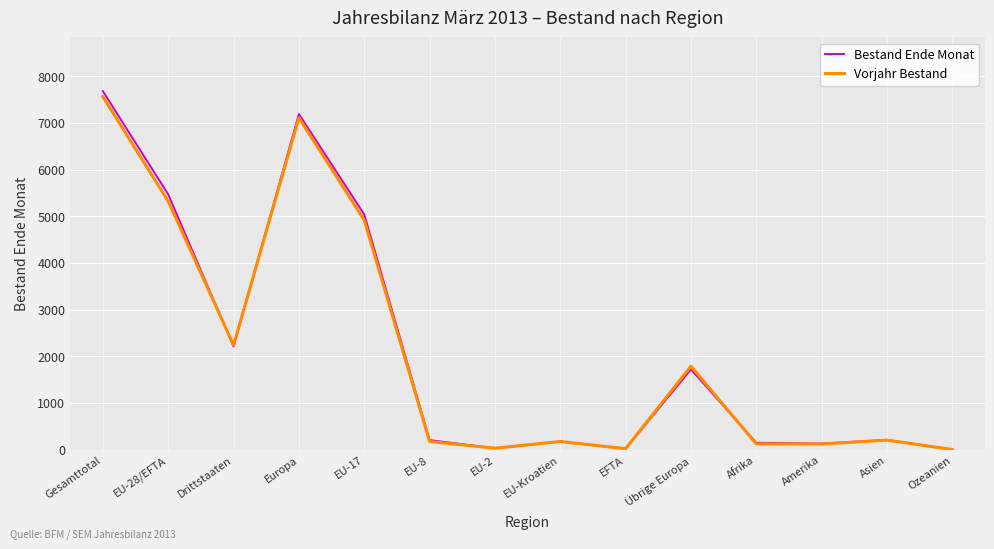

Rank the series by their maximum value, from lowest to highest.

Vorjahr Bestand, Bestand Ende Monat